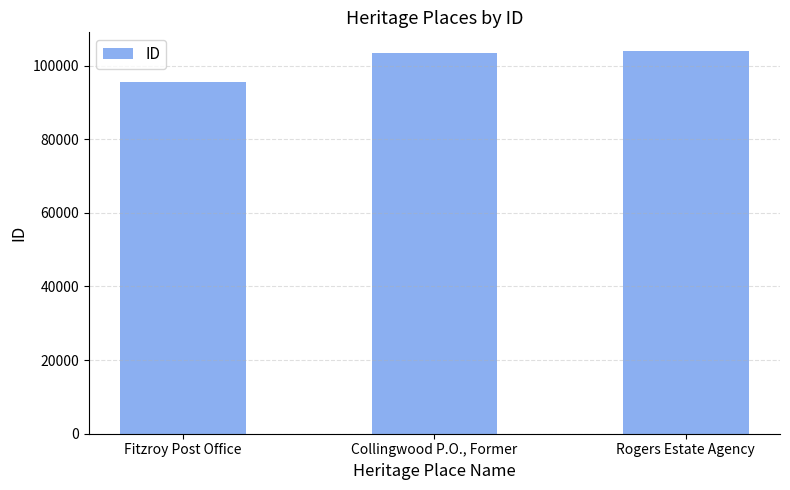

What is the ratio of the value at Fitzroy Post Office to the value at Collingwood P.O., Former?

0.9